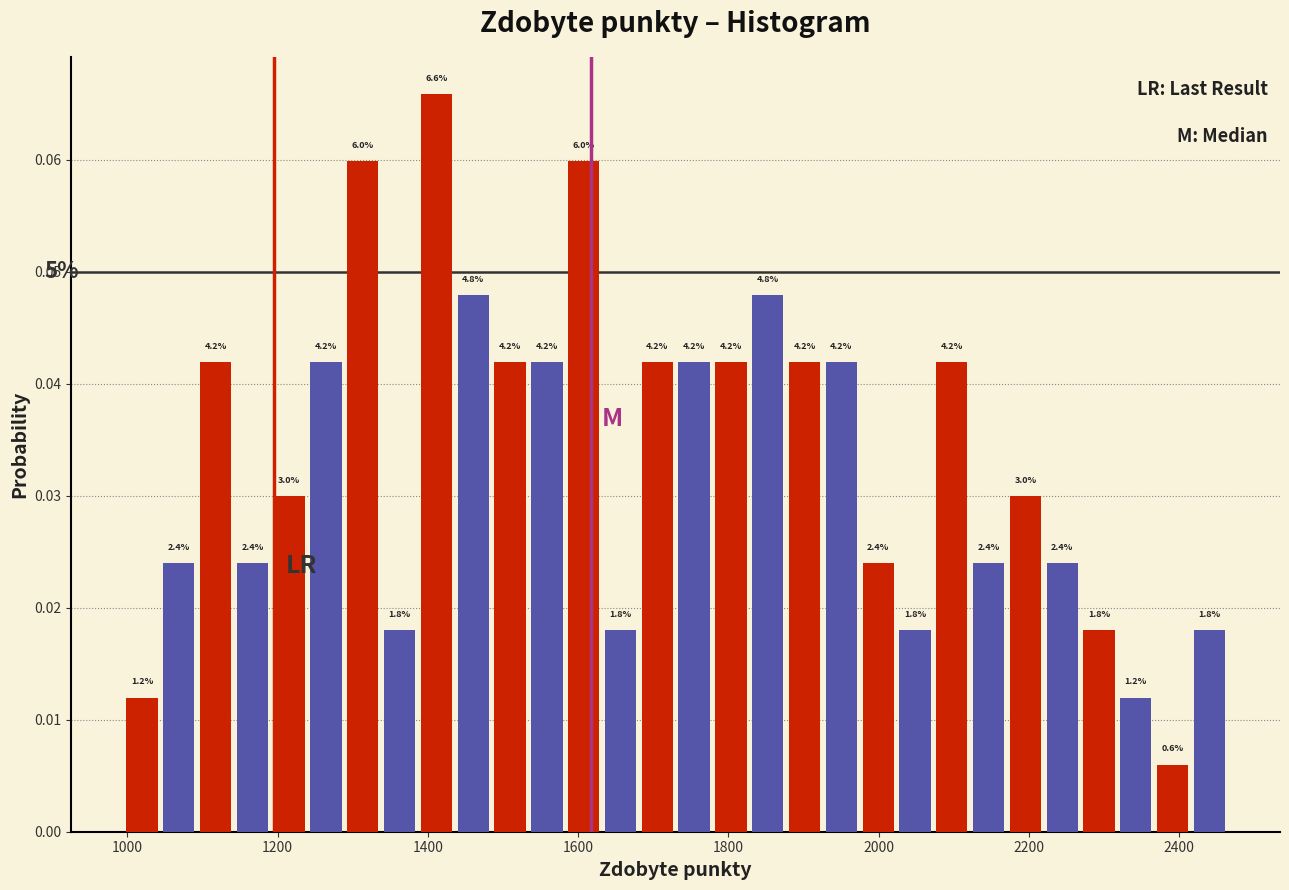

Read against the x-axis, roughly where is the centre of the tallest bar?

1420